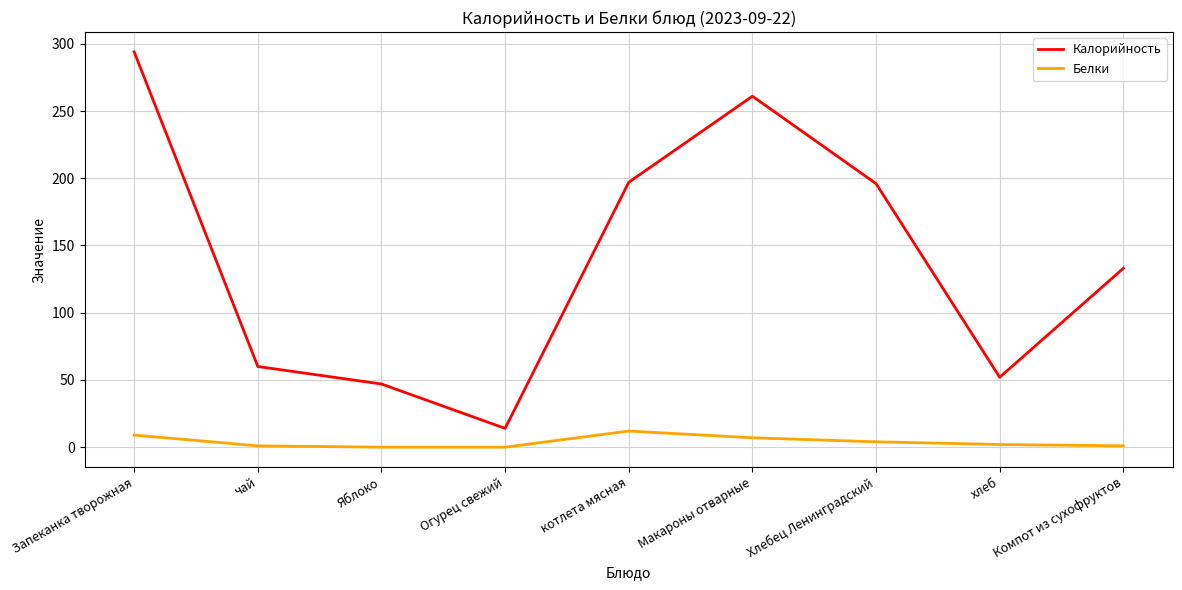

Which category has the highest value across all series?

Запеканка творожная